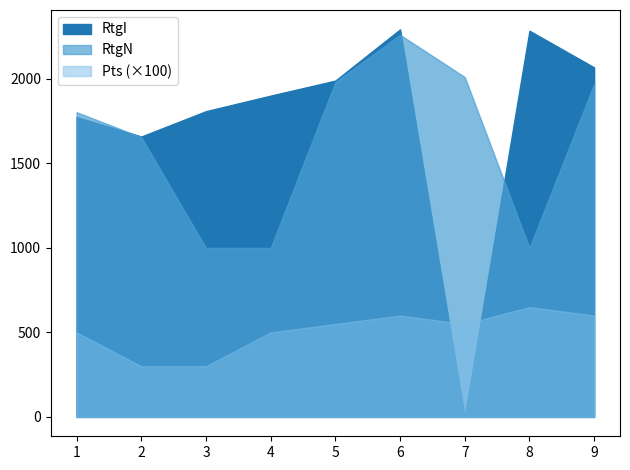

What is the approximate value of Pts at 9?

6.0